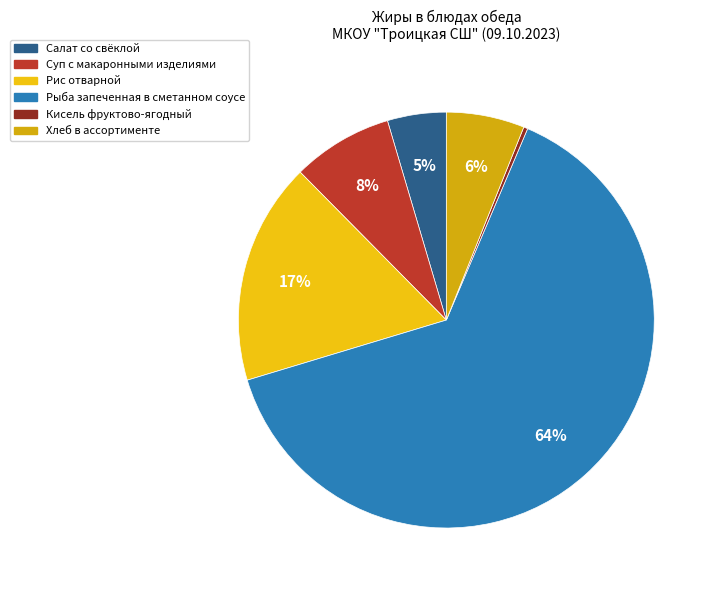

Rank the categories by value from highest to lowest.

Рыба запеченная в сметанном соусе, Рис отварной, Суп с макаронными изделиями, Хлеб в ассортименте, Салат со свёклой, Кисель фруктово-ягодный